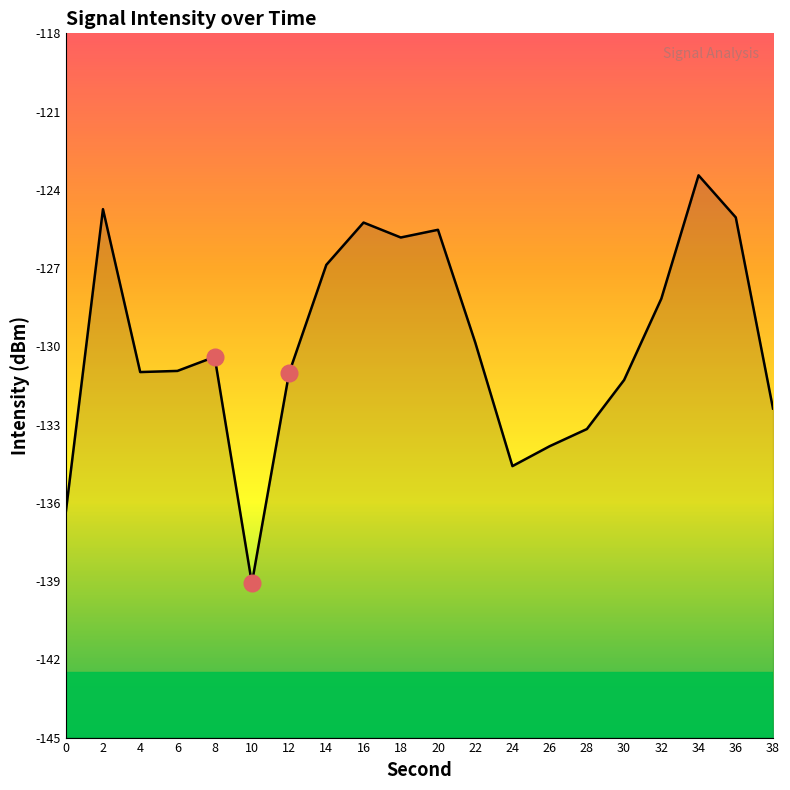

What is the approximate value at 16?

-125.3